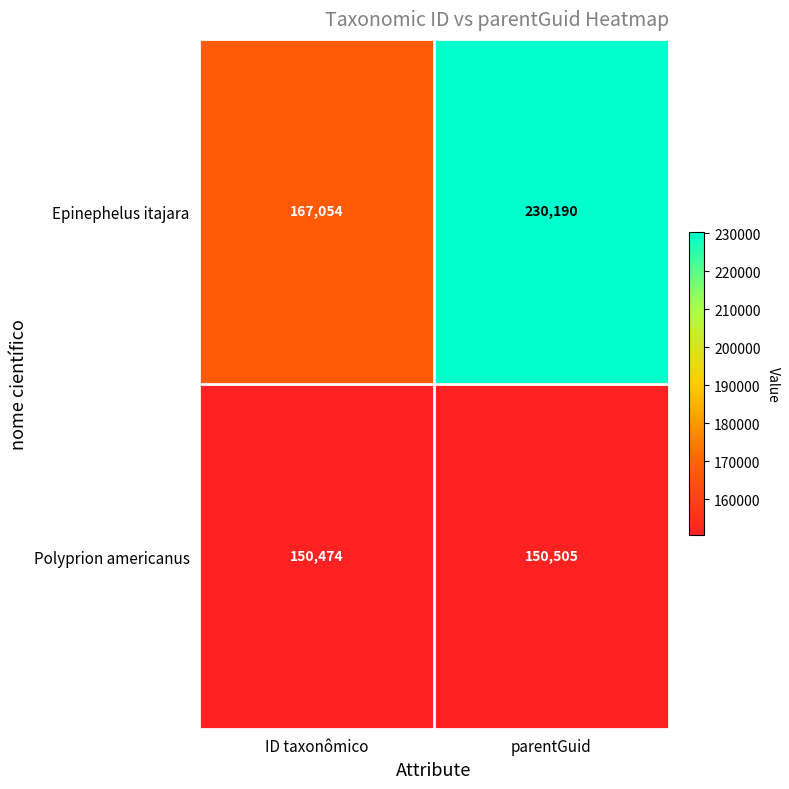

Is the value of Polyprion americanus at parentGuid greater than the value of Epinephelus itajara at parentGuid?

No